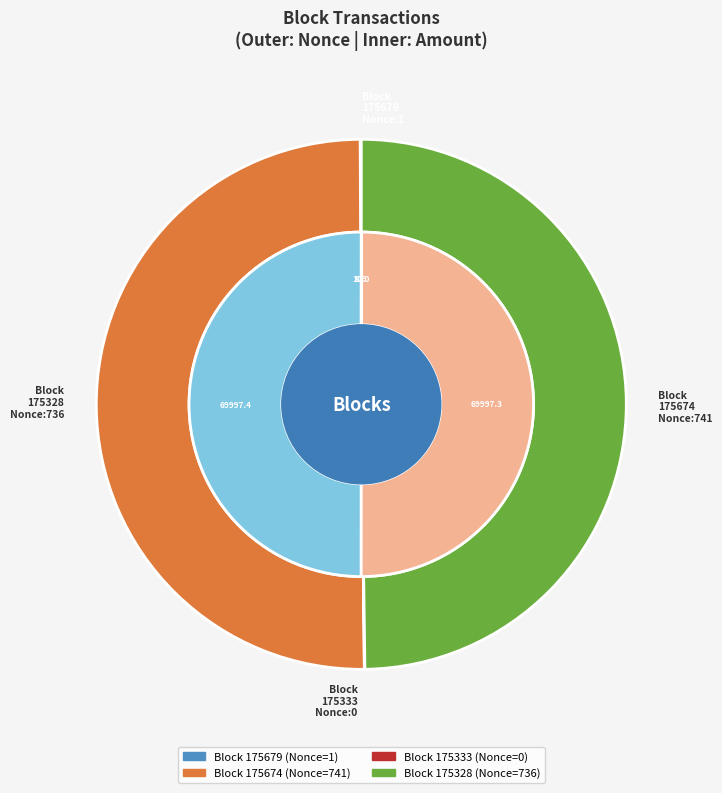

What percentage do 175674 and 175328 together represent?

99.9%